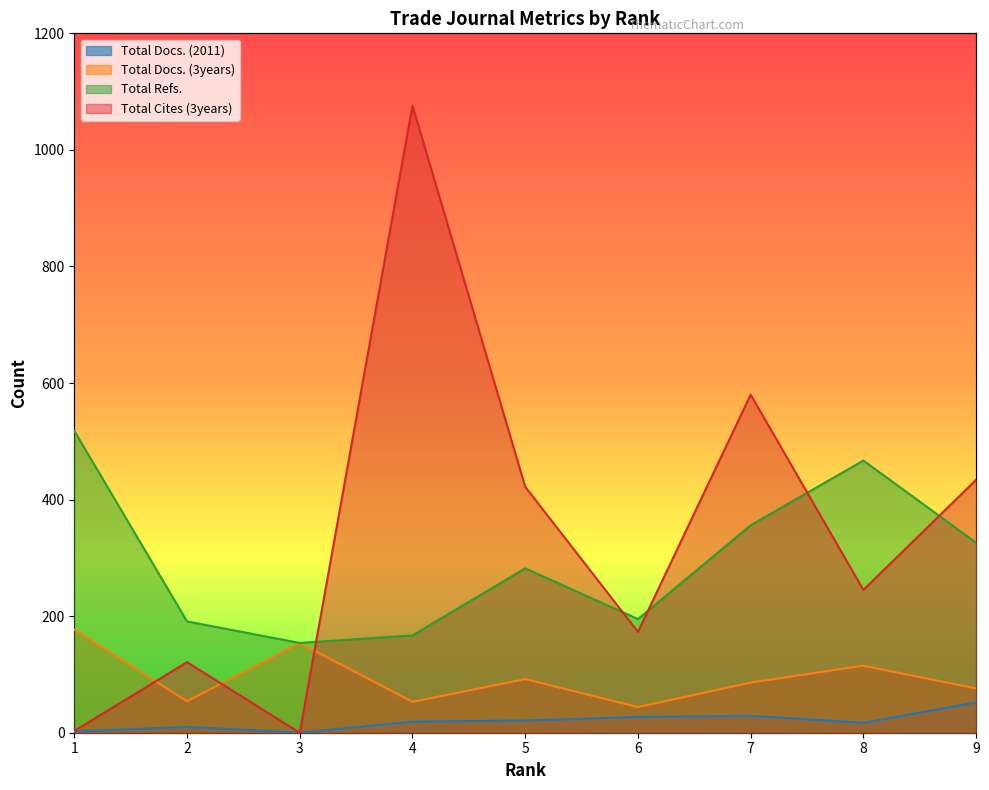

What is the sum of the Total Cites (3years) values at 1 and 9?

437